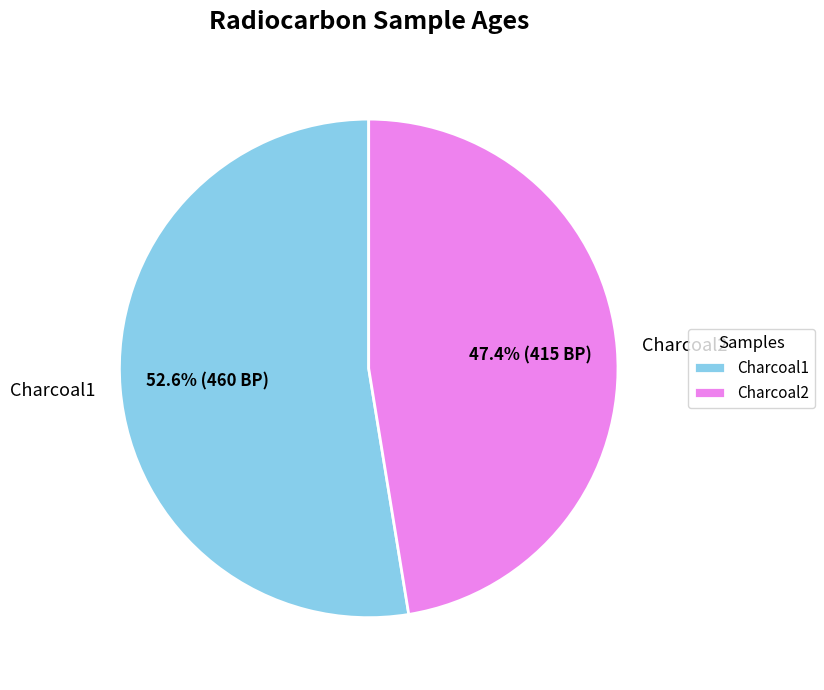

The Charcoal2 slice represents 35% of the pie. True or false?

False